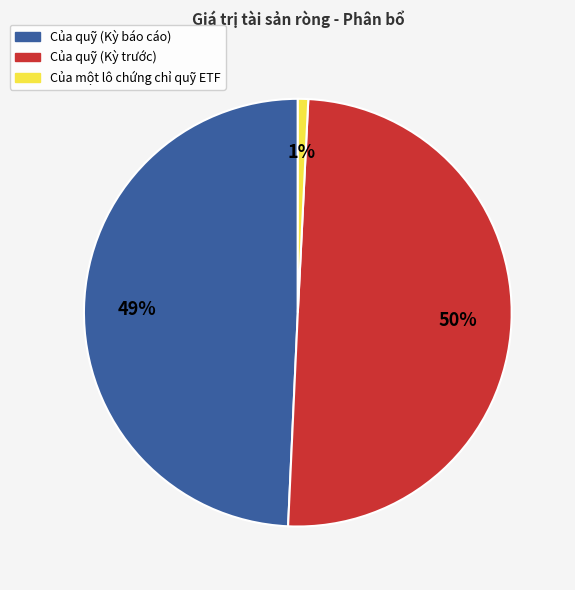

True or false: Của một lô chứng chỉ quỹ ETF accounts for 10% of the total.

False